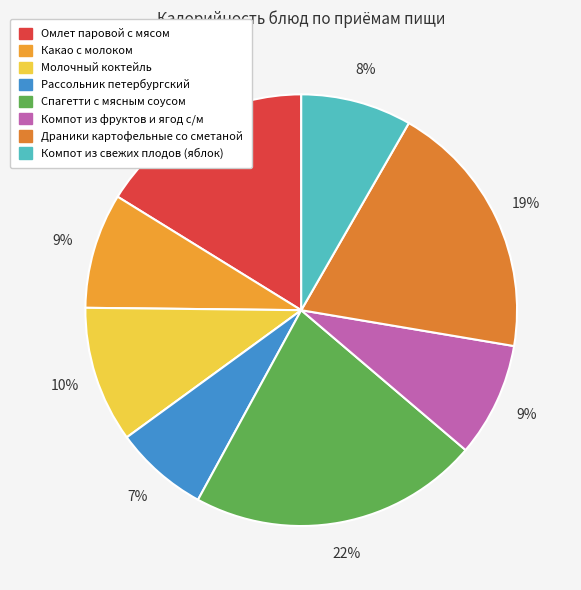

Which slice is the smallest?

Рассольник петербургский